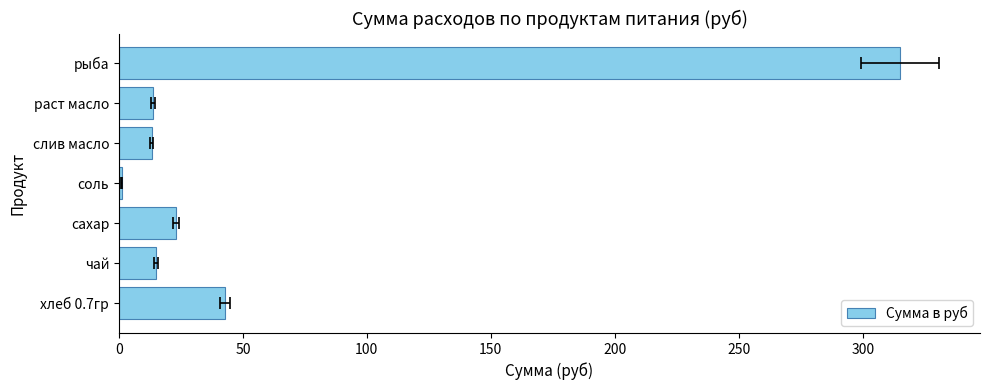

Reading right to left, transcribe all the data shown in this chart.

315.0	13.8	13.2	1.1	23.1	15.0	42.9